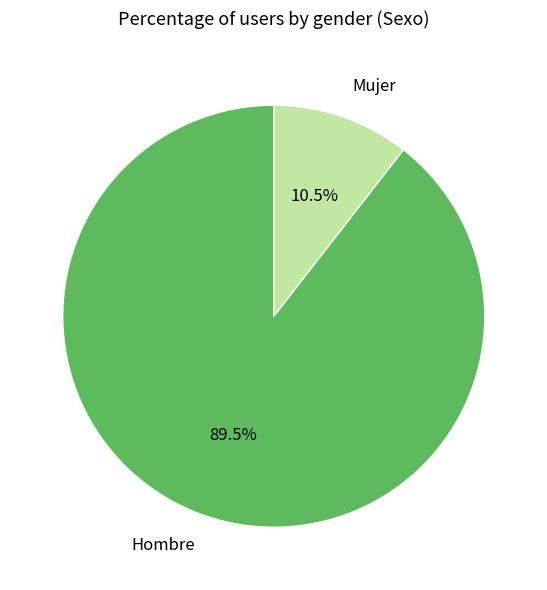

Rank the categories by value from lowest to highest.

Mujer, Hombre